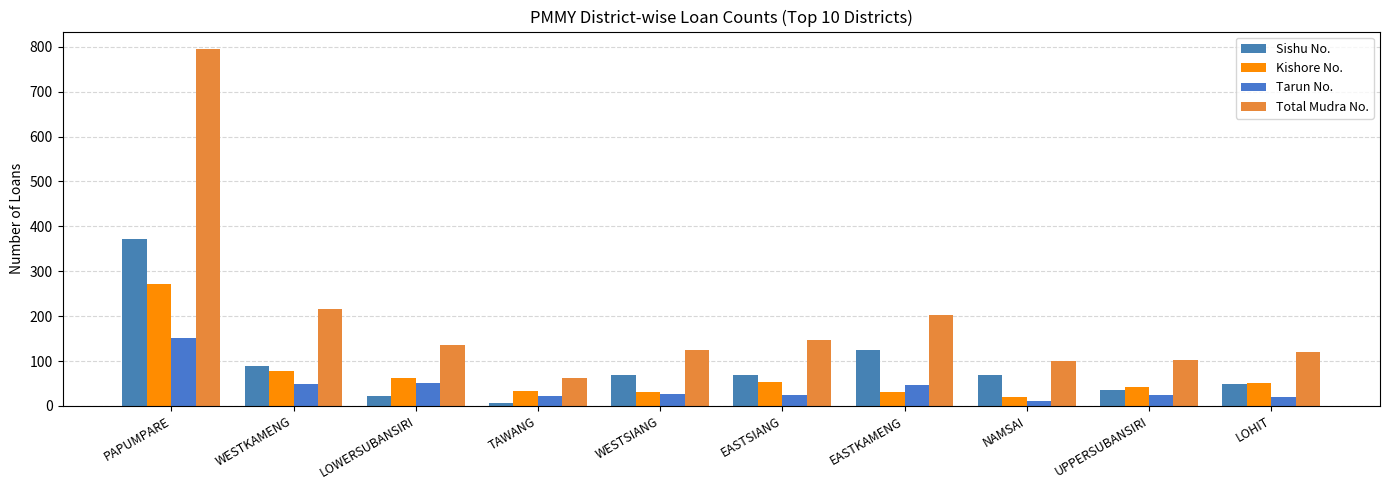

Are the bars grouped side by side (vs. stacked)?

Yes